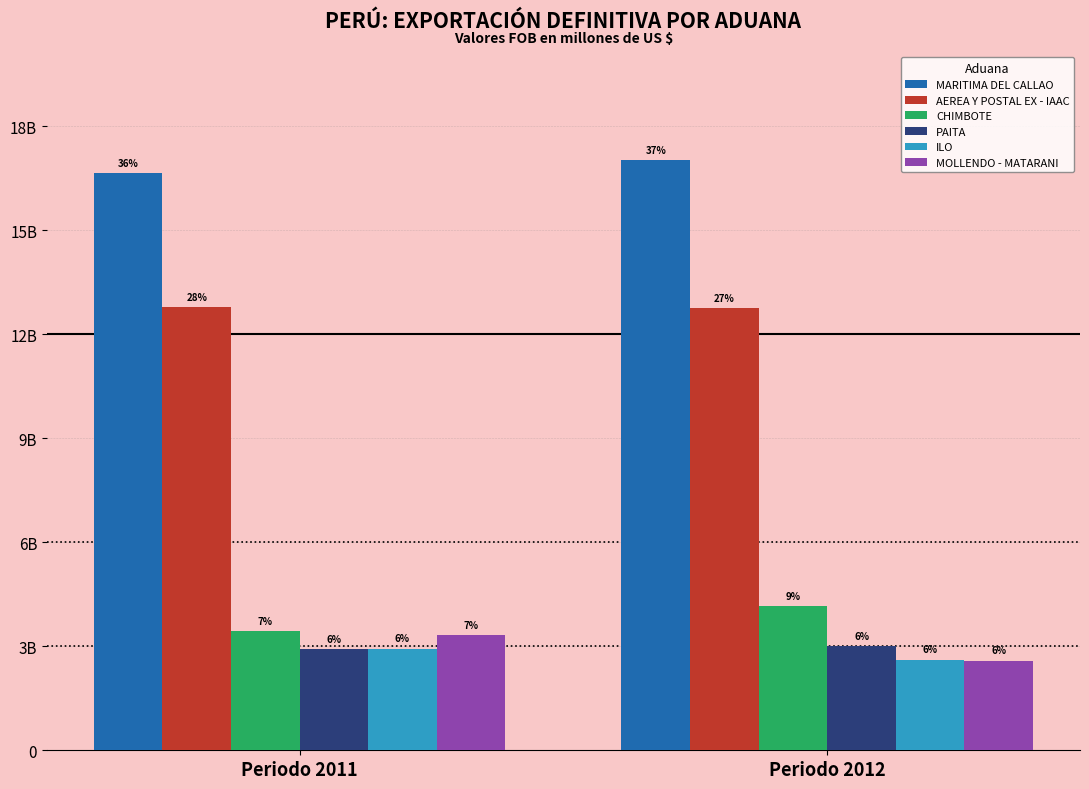

Which has a higher value, Periodo 2012 or Periodo 2011?

Periodo 2012